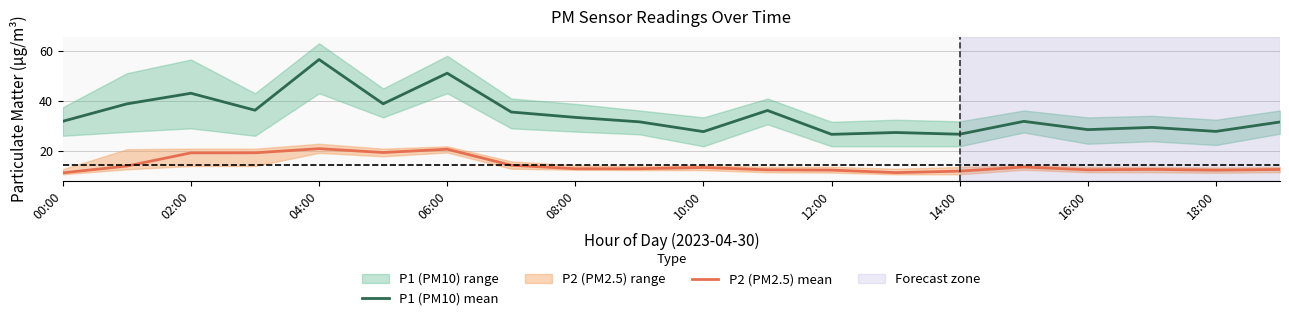

Where is the first local maximum for P1 (PM10) mean?

02:00